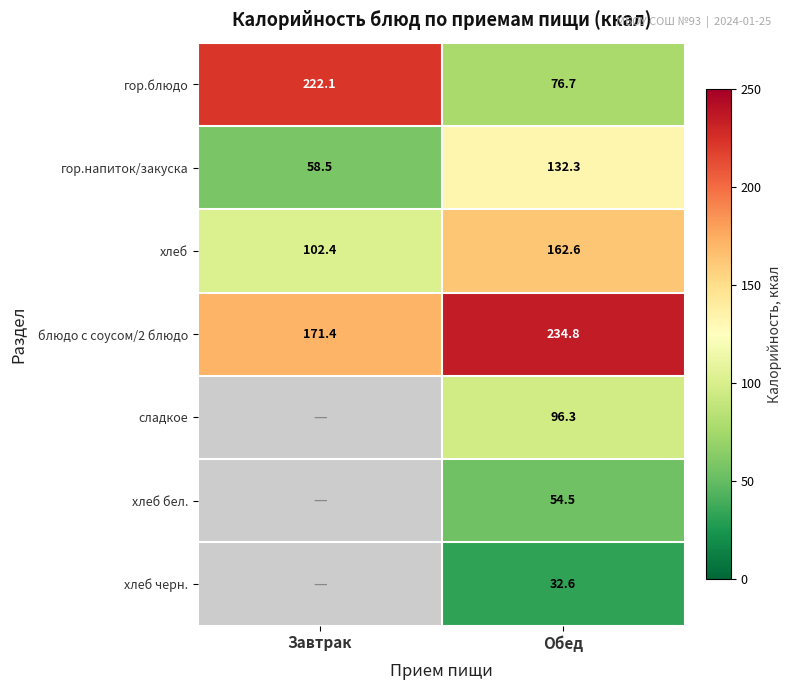

What is the total value across all series at Обед?

789.8